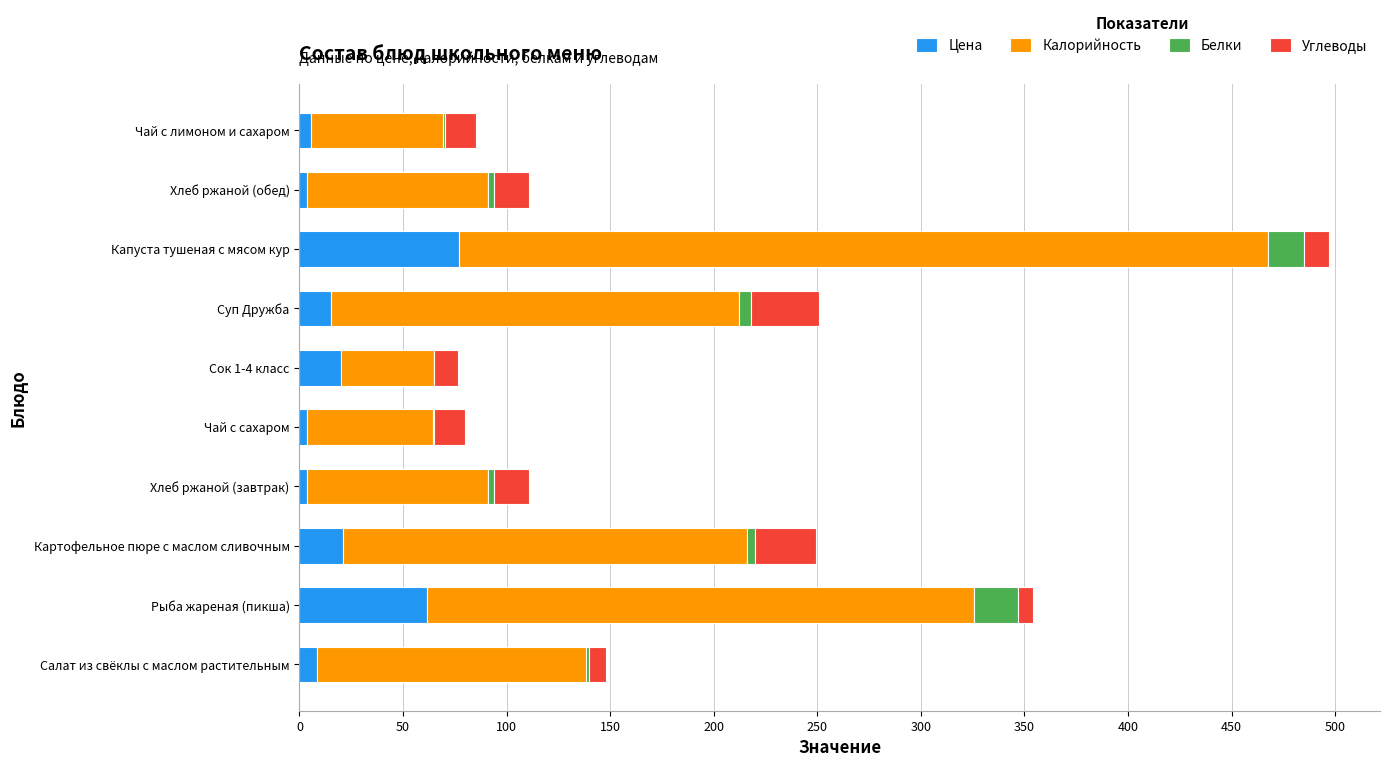

At which category is the sum across all series the highest?

Капуста тушеная с мясом кур